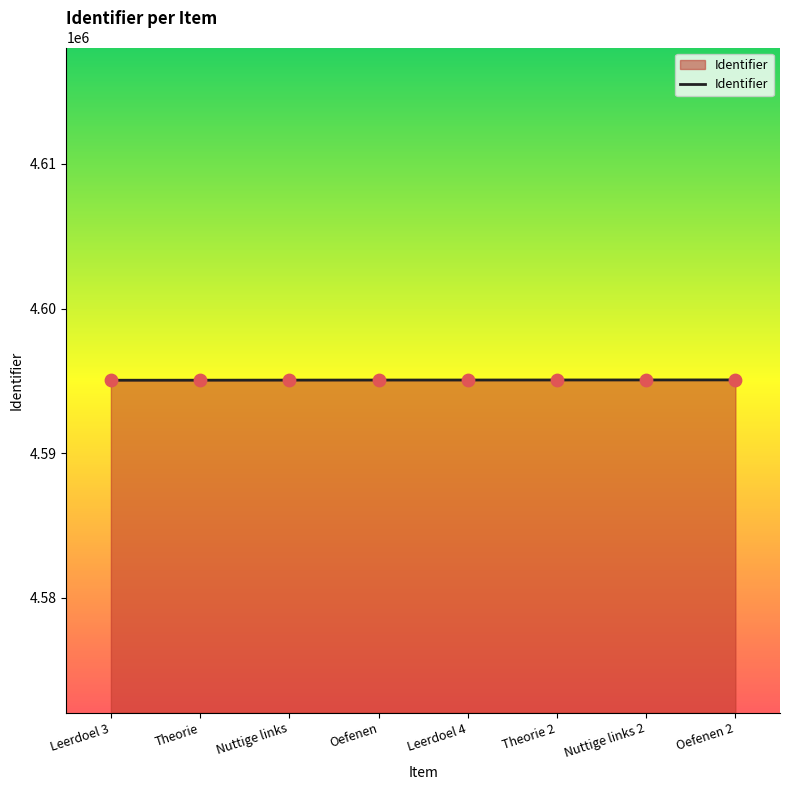

What is the change in value from Leerdoel 4 to Nuttige links 2?

+5